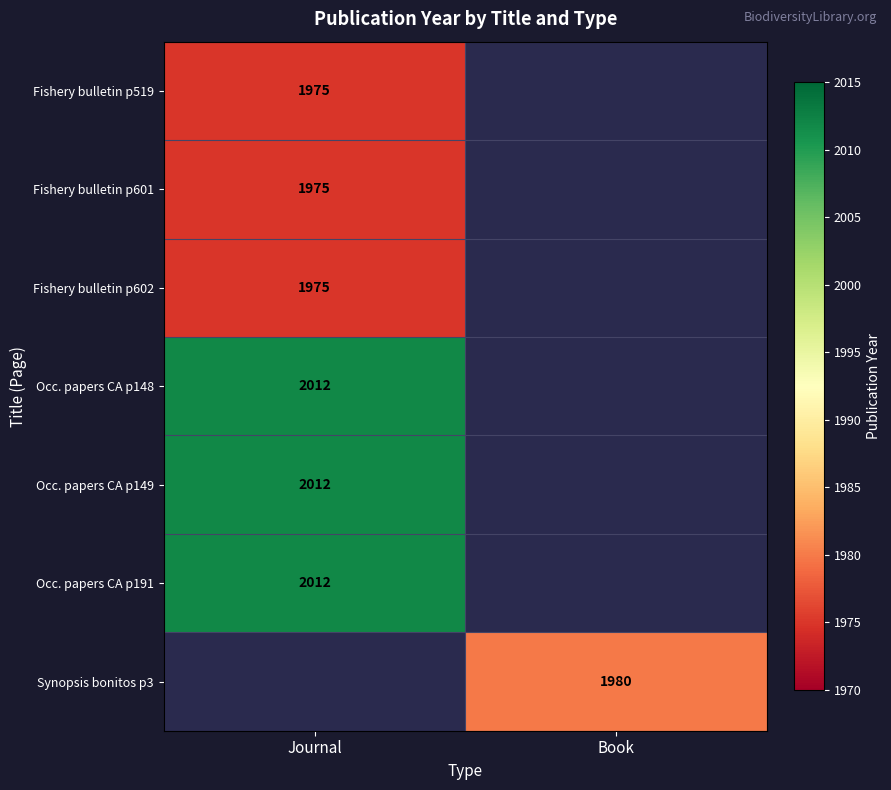

At how many categories does at least one series exceed 1982?

1